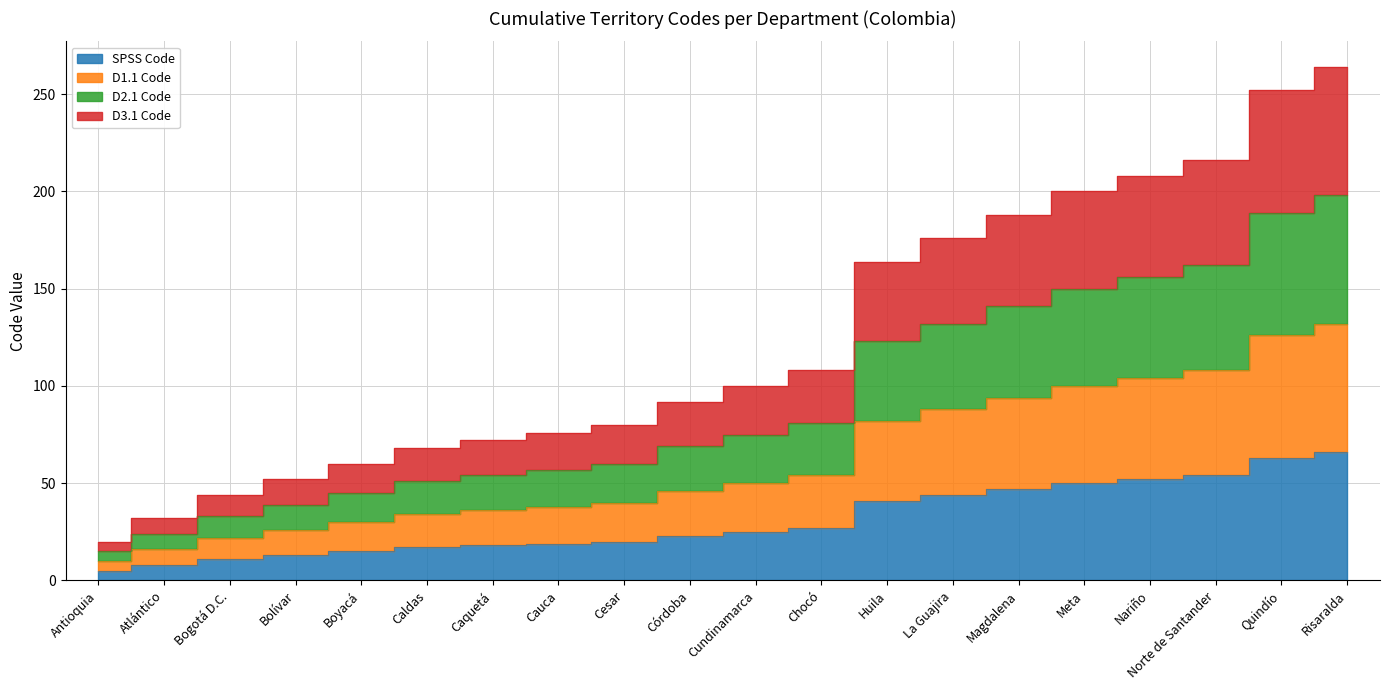

What position from the right is Nariño?

4